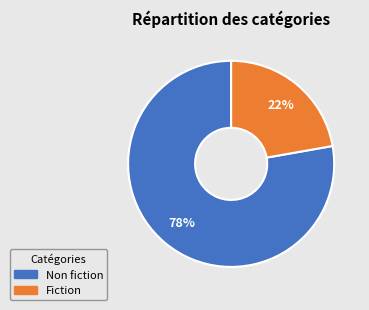

To the nearest percent, what is the difference between the Fiction and Non fiction slice percentages?

56%